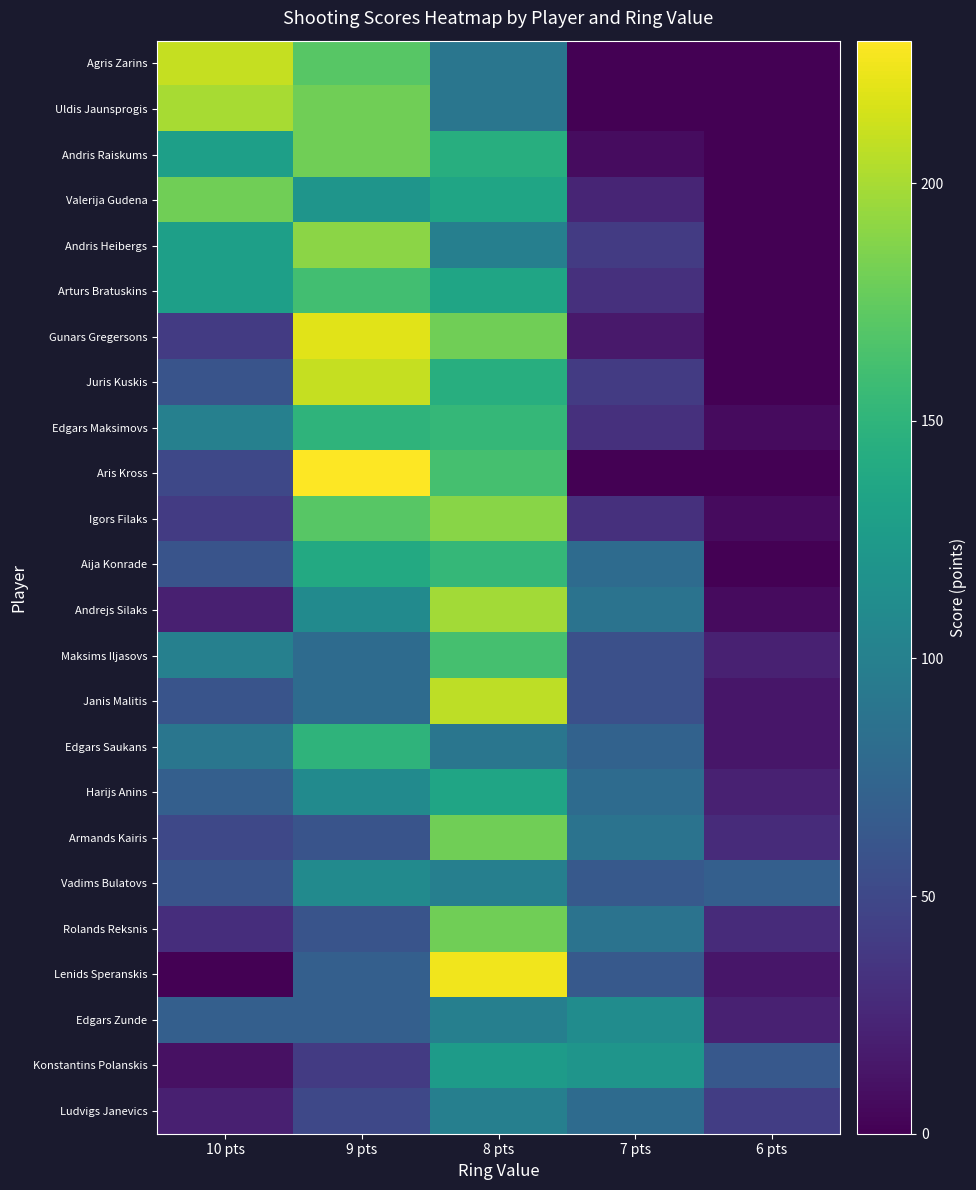

At which category is the sum across all series the highest?

8 pts